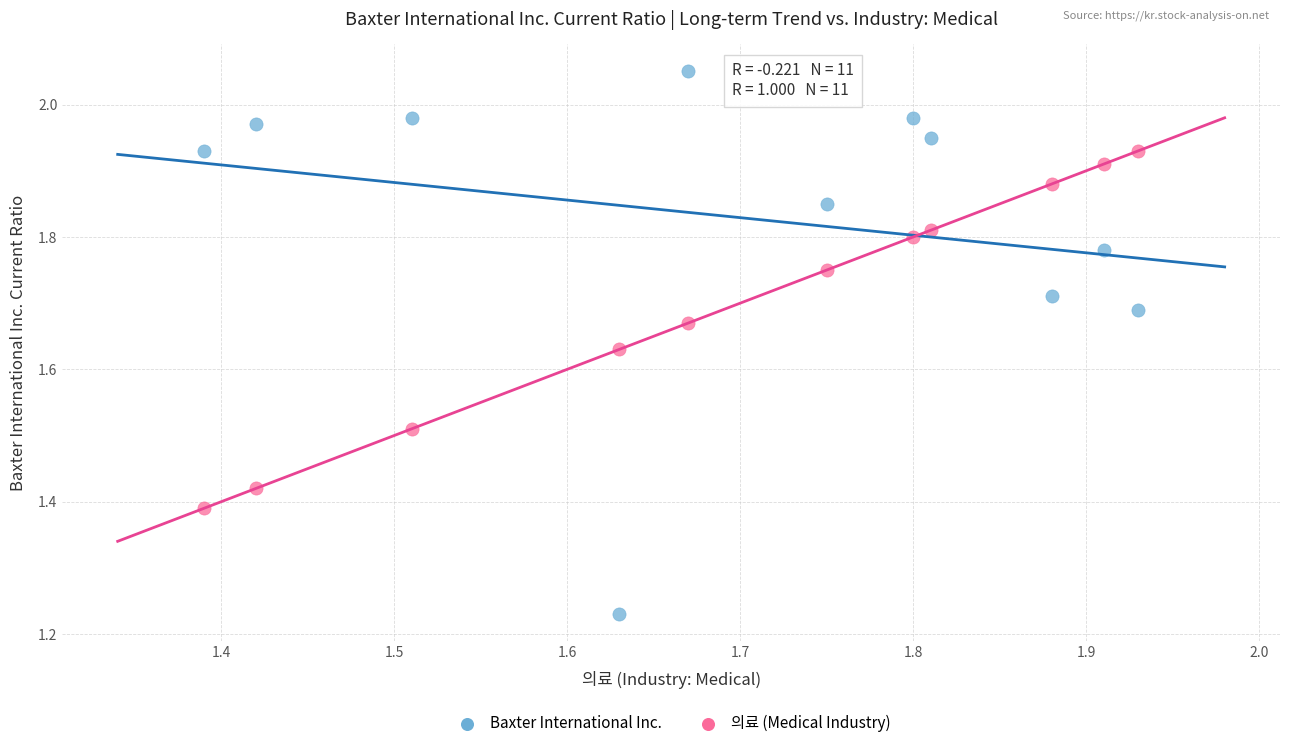

Across all data points, what is the range of X values (max minus min)?

0.5